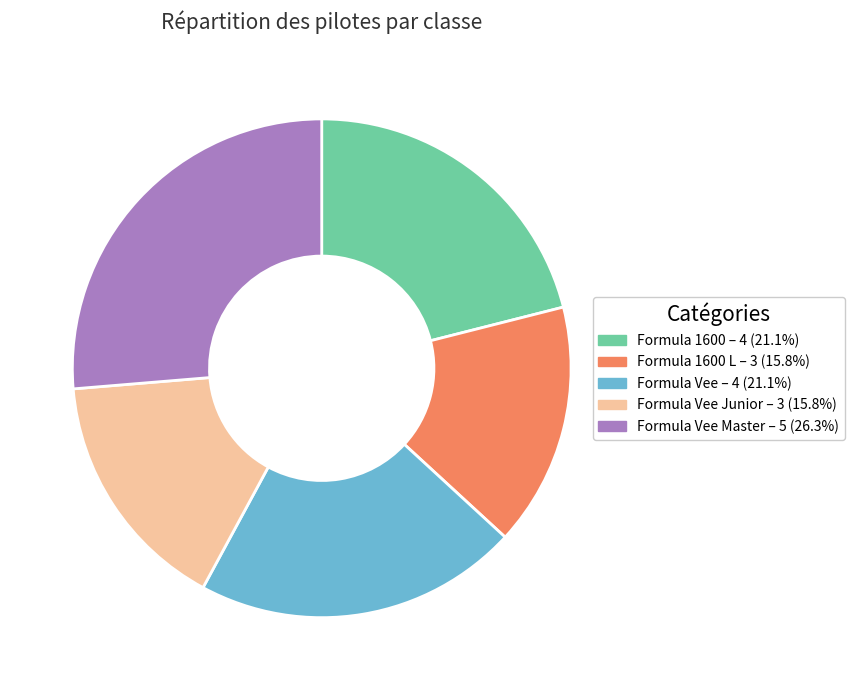

Combined, do Formula Vee – 4 (21.1%) and Formula 1600 – 4 (21.1%) account for over 50%?

No